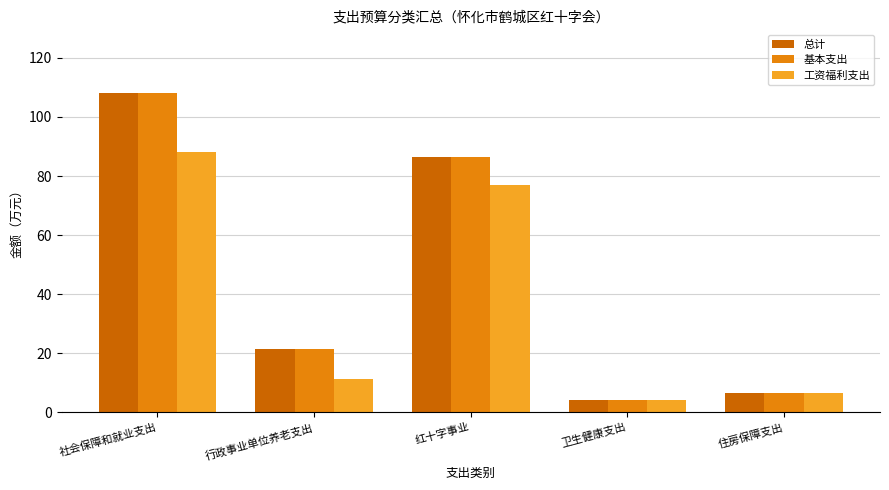

Where is 总计 nearest to the value 56?

红十字事业